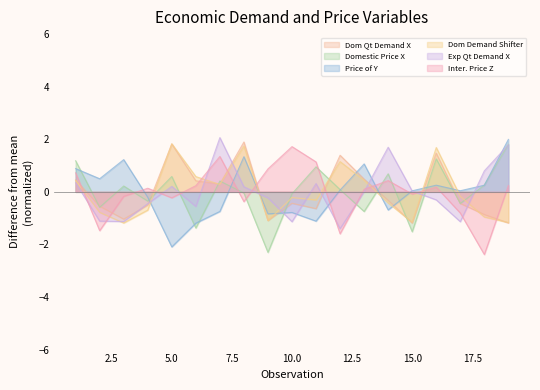

Where do Price of Y and Domestic Price X first cross each other?

1 and 2